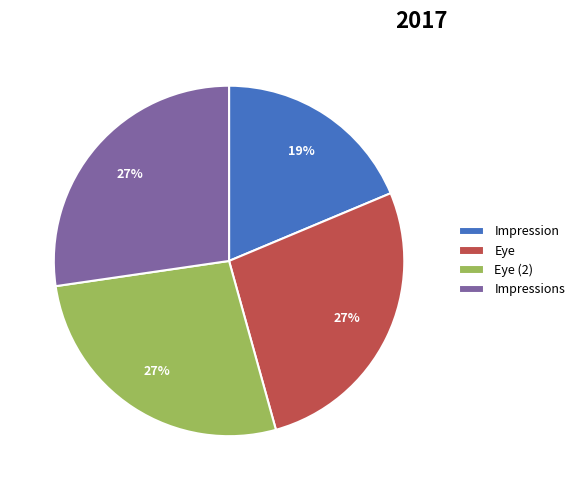

To the nearest percent, what percentage of the pie is Eye?

27%